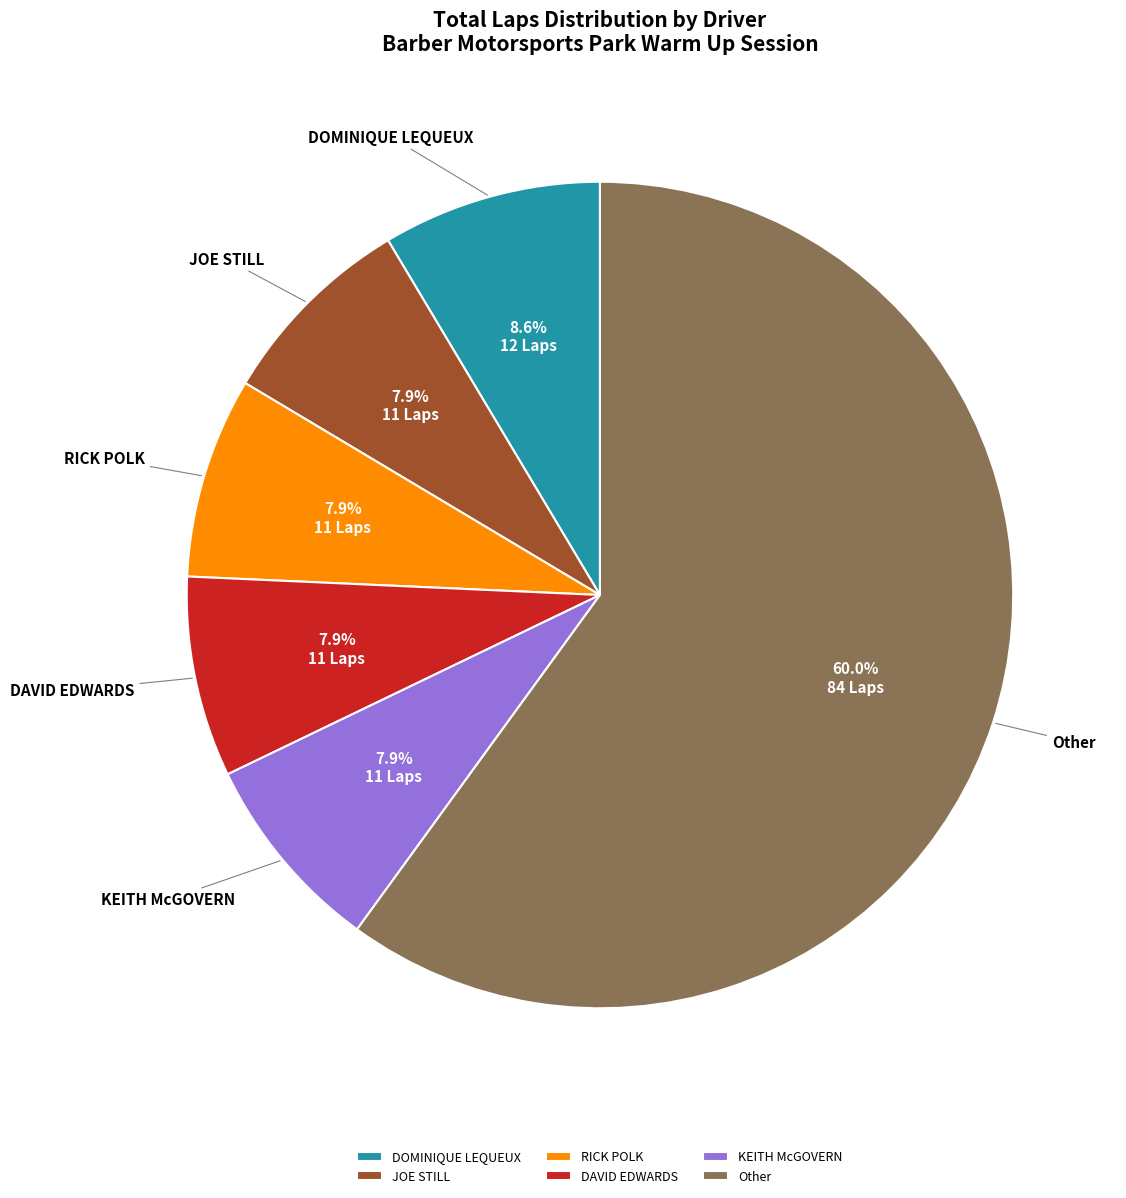

Which category has the biggest portion of the pie?

Other